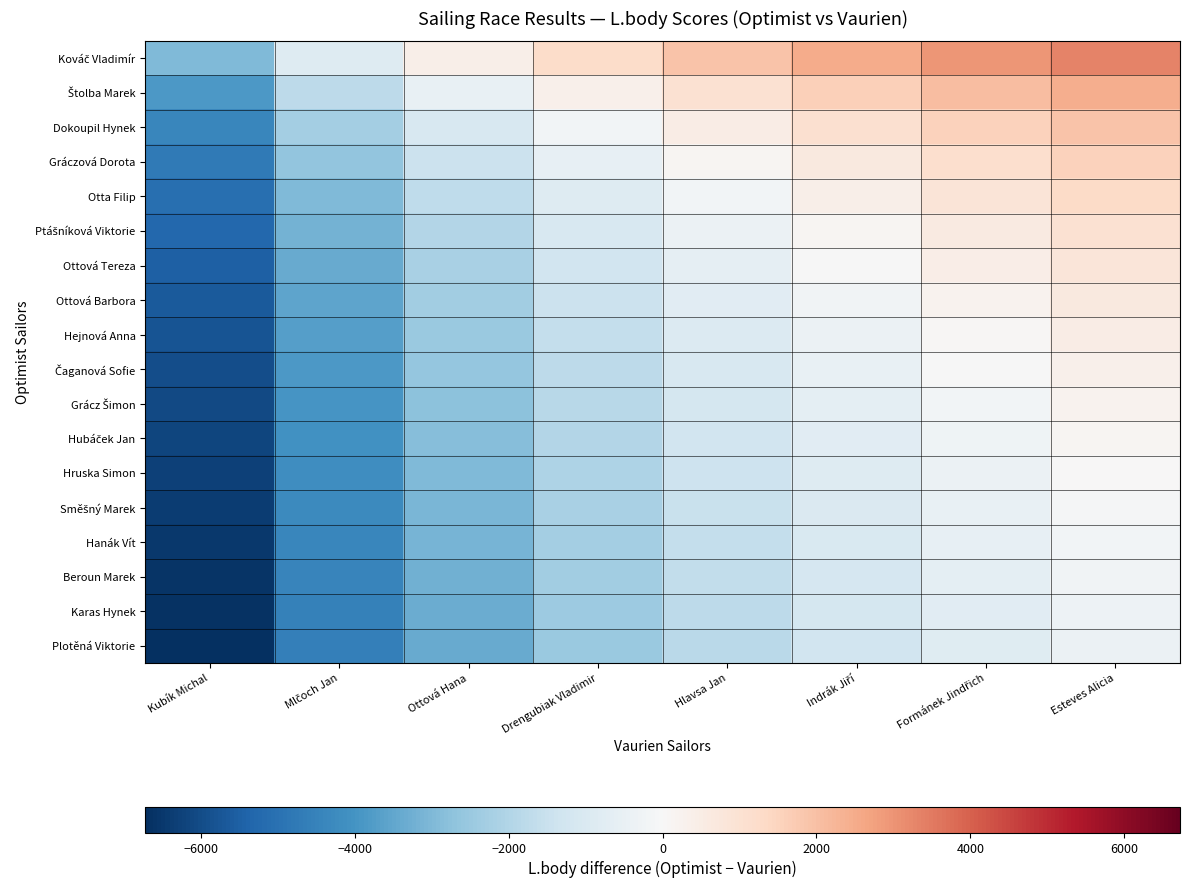

How many categories are shown in the chart?

8